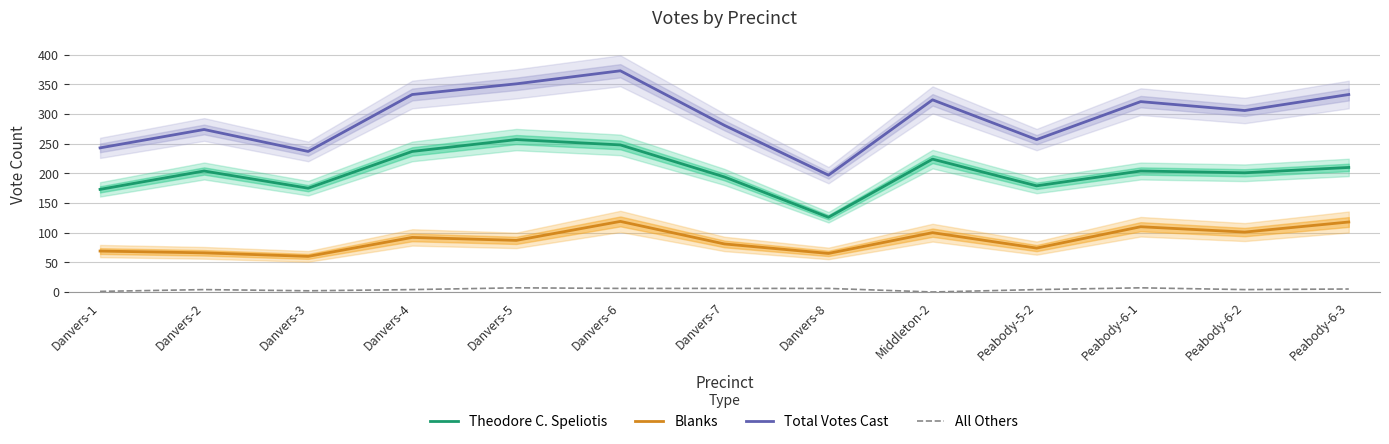

List the labels in order of All Others value, largest first.

Danvers-5, Peabody-6-1, Danvers-6, Danvers-7, Danvers-8, Peabody-6-3, Danvers-2, Danvers-4, Peabody-5-2, Peabody-6-2, Danvers-3, Danvers-1, Middleton-2